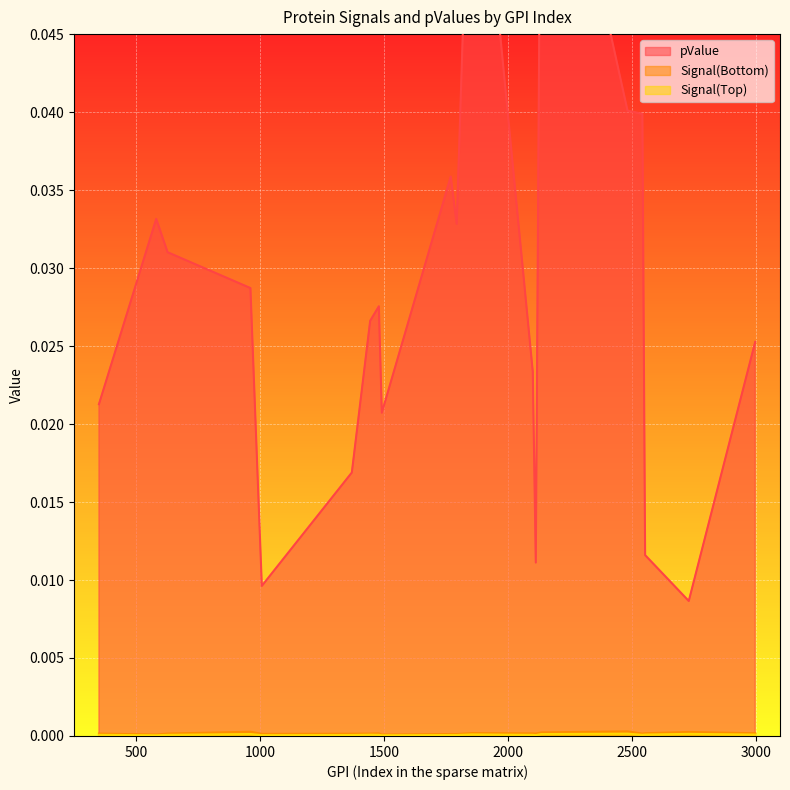

Reading right to left, transcribe all the data shown in this chart.

pValue: 1855=0.1	2134=0.1	1444=0.0	2729=0.0	2997=0.0	2553=0.0	1793=0.0	1491=0.0	2482=0.0	1769=0.0	2542=0.0	581=0.0	350=0.0	627=0.0	961=0.0	1479=0.0	2100=0.0	1370=0.0	1007=0.0	2112=0.0
Signal(Bottom): 1855=0.0	2134=0.0	1444=0.0	2729=0.0	2997=0.0	2553=0.0	1793=0.0	1491=0.0	2482=0.0	1769=0.0	2542=0.0	581=0.0	350=0.0	627=0.0	961=0.0	1479=0.0	2100=0.0	1370=0.0	1007=0.0	2112=0.0
Signal(Top): 1855=0.0	2134=0.0	1444=0.0	2729=0.0	2997=0.0	2553=0.0	1793=0.0	1491=0.0	2482=0.0	1769=0.0	2542=0.0	581=0.0	350=0.0	627=0.0	961=0.0	1479=0.0	2100=0.0	1370=0.0	1007=0.0	2112=0.0